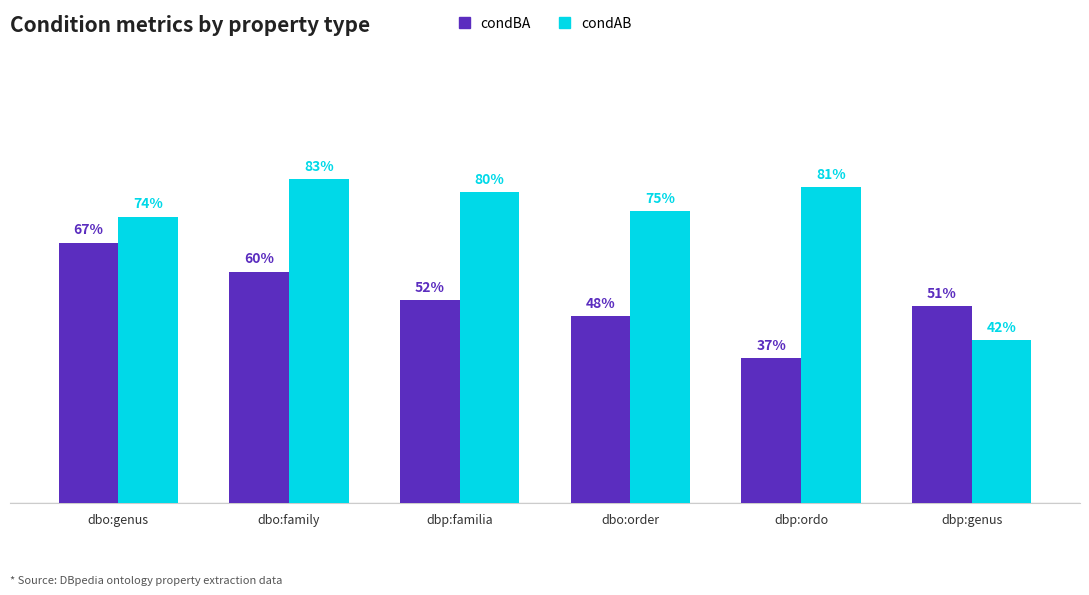

Count the condAB values in the range 0 to 1.

6